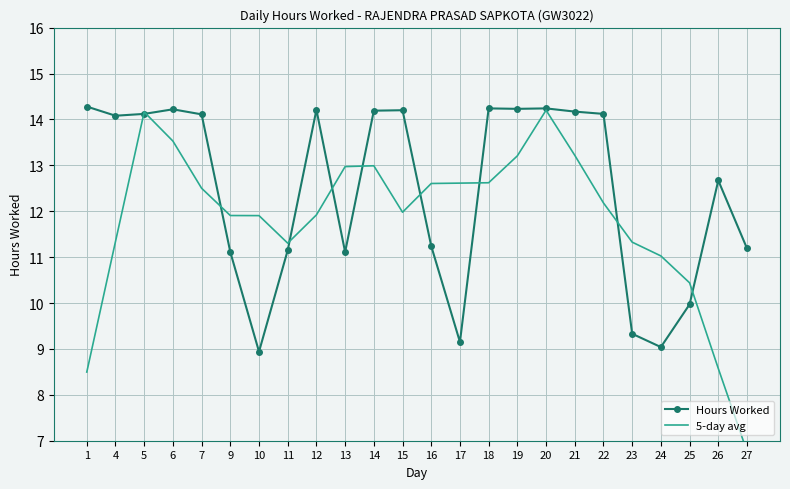

Which series has the largest total across all categories?

Hours Worked